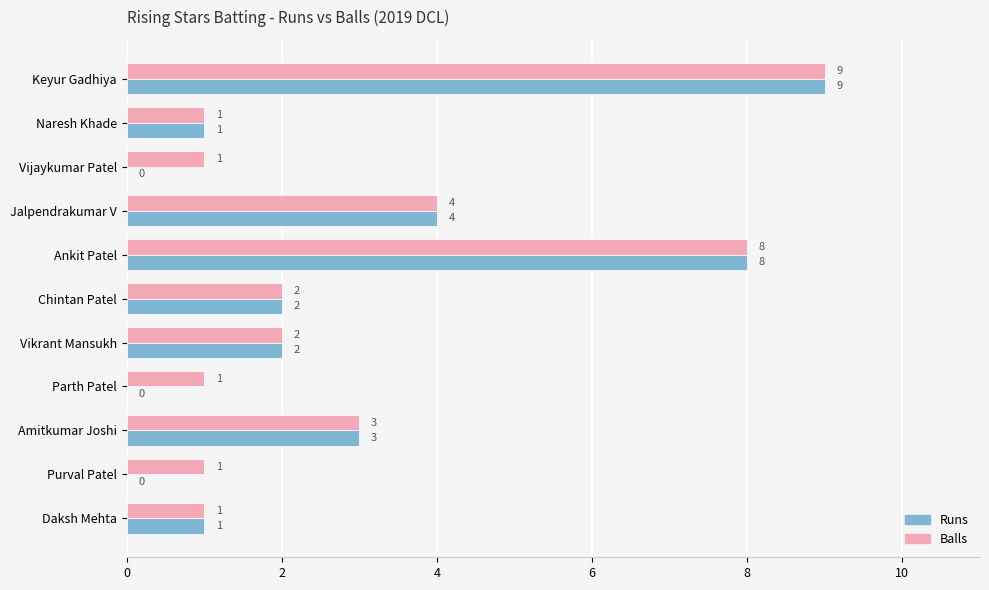

What is the sum of all Runs values?

30